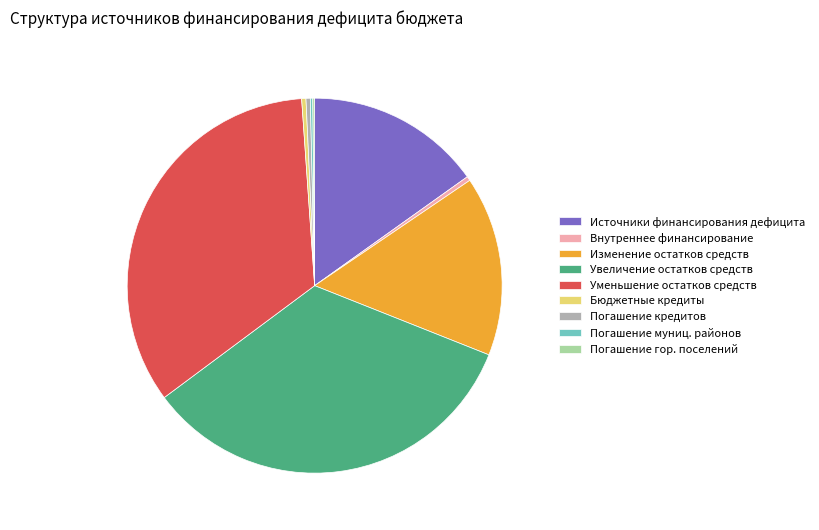

Does any single category account for the majority?

No